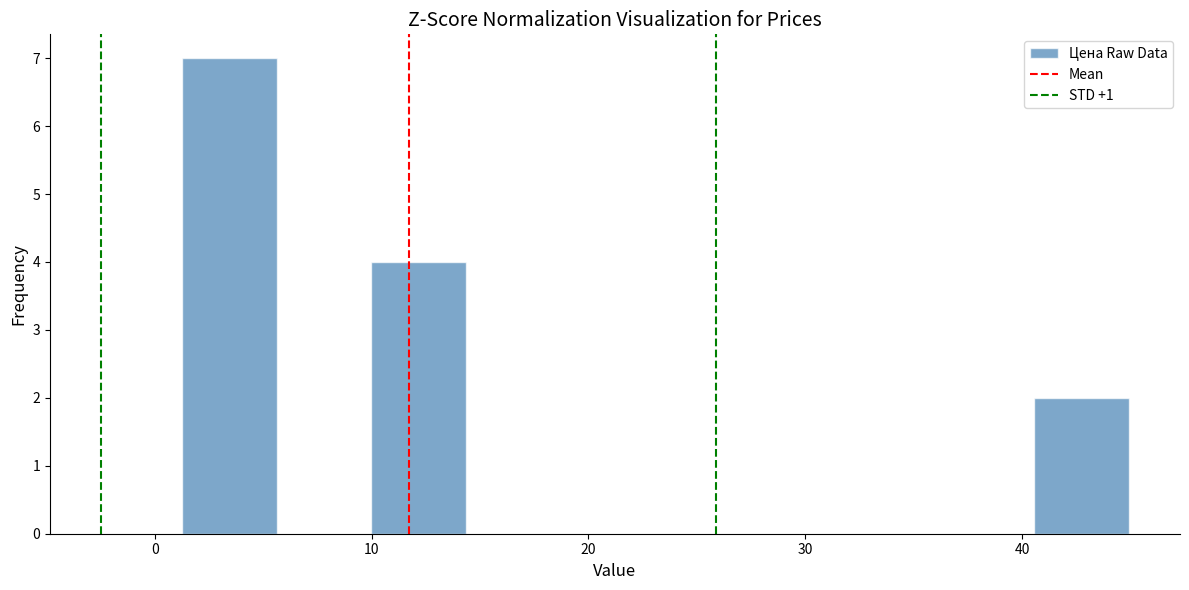

How tall is the bar that spans 41 to 45 on the x-axis? Neither the bar edges nor the heights are printed on the chart, so give them approximately, as read against the axes.

2